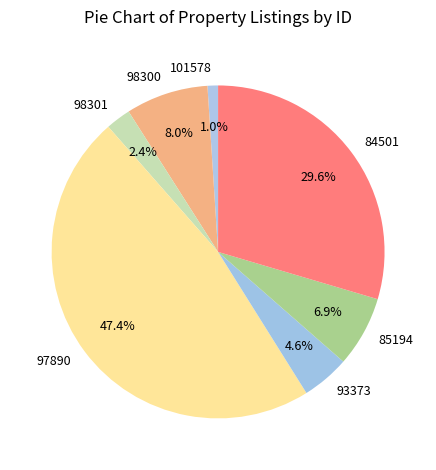

To the nearest percent, what is the difference between the largest and smallest slice percentages?

46%